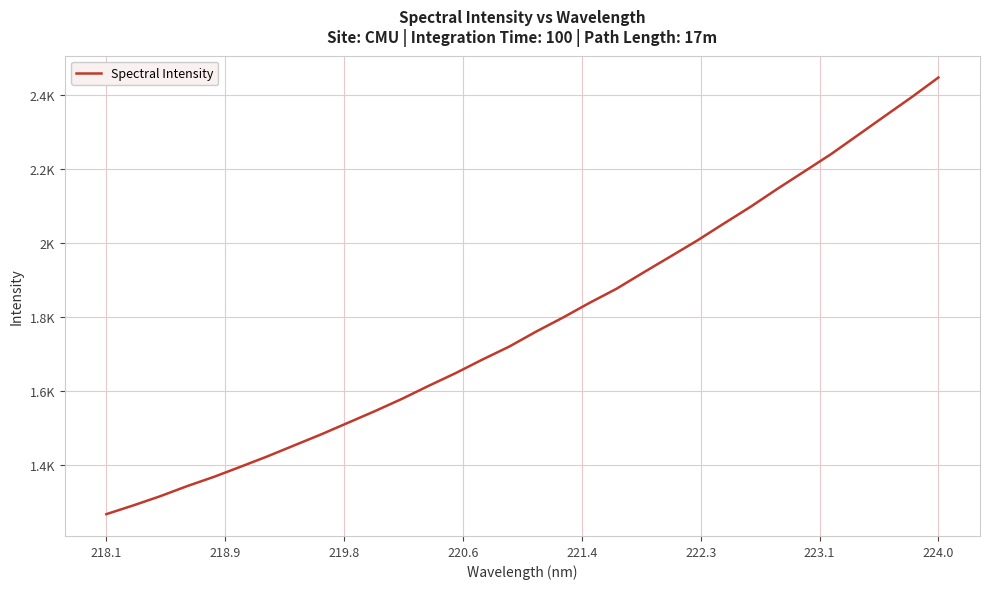

What is the maximum value shown in the chart?

2448.3